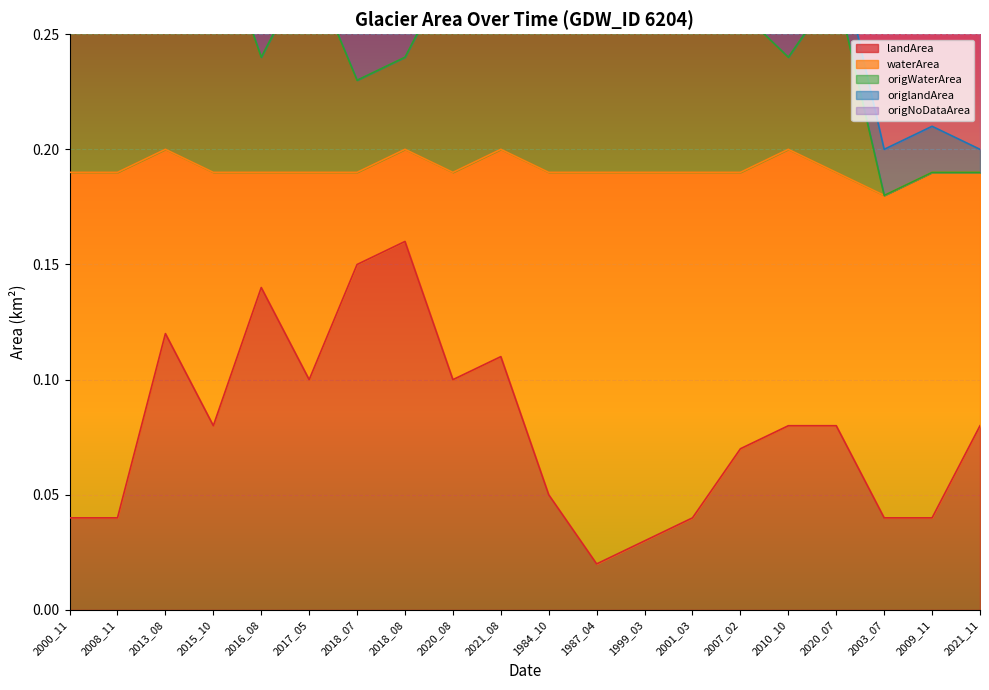

The origNoDataArea series shows 0.3 at 2020_07. True or false?

True